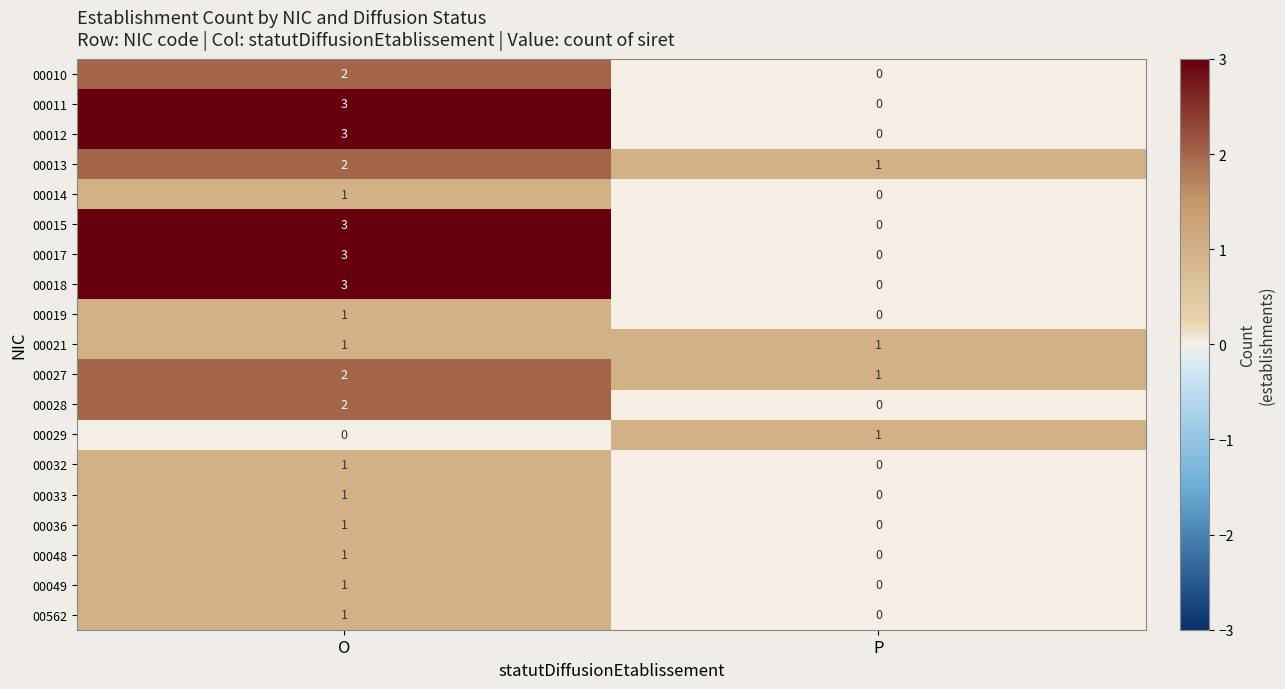

Is it true that 00011 equals 3 at O?

True